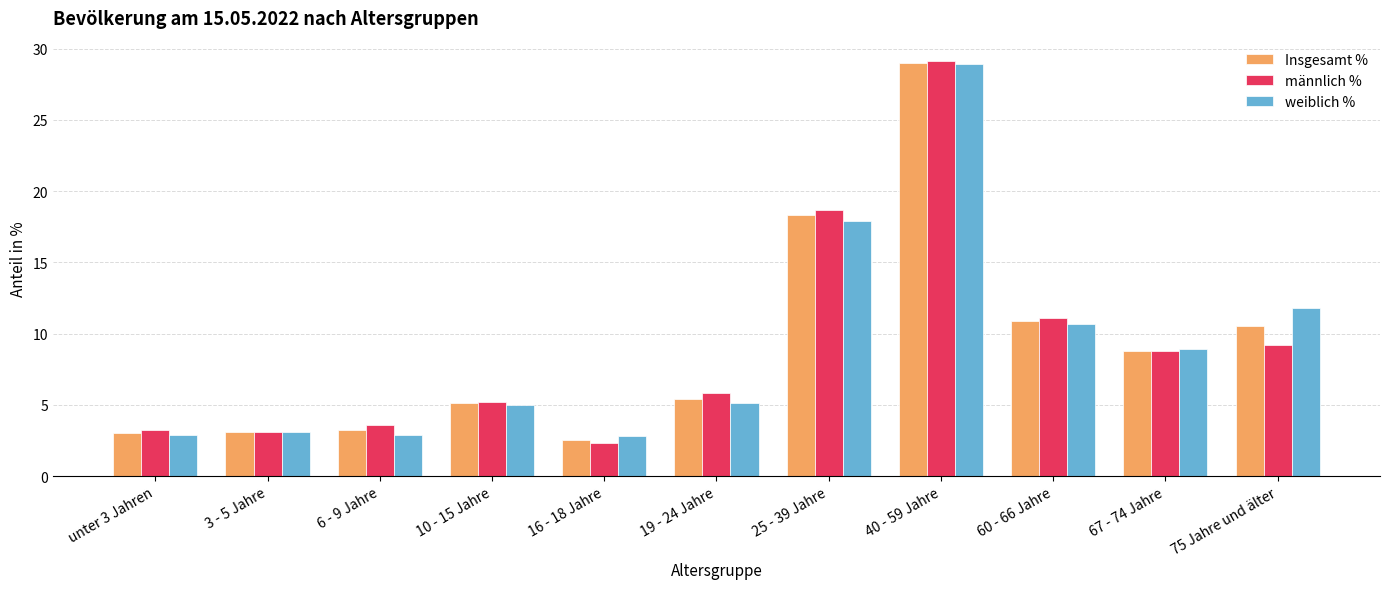

At which category does the chart reach its minimum across all series?

16 - 18 Jahre